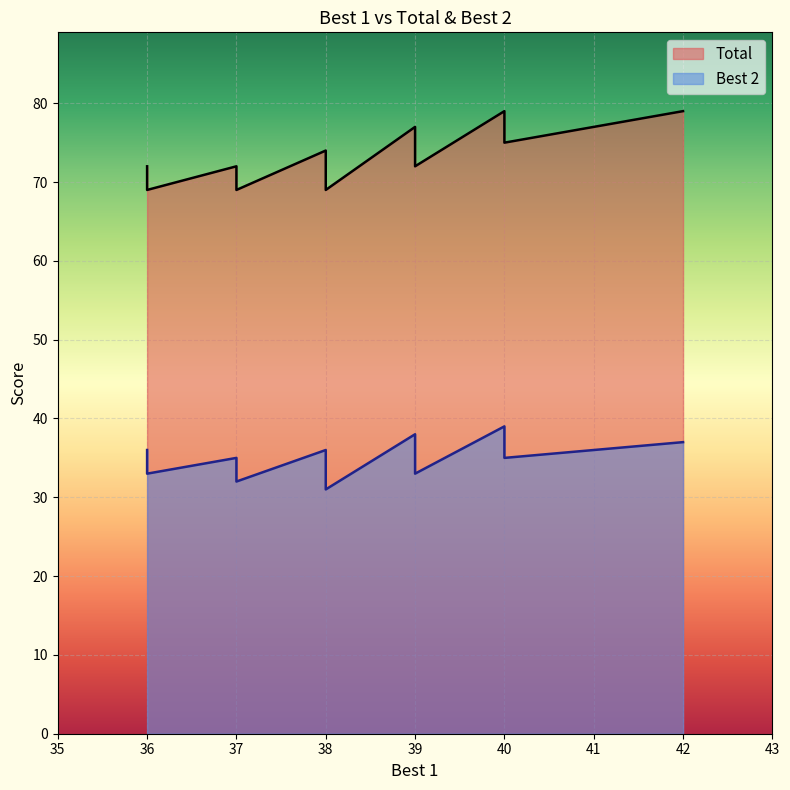

Is it true that Best 2 equals 51 at 41?

False